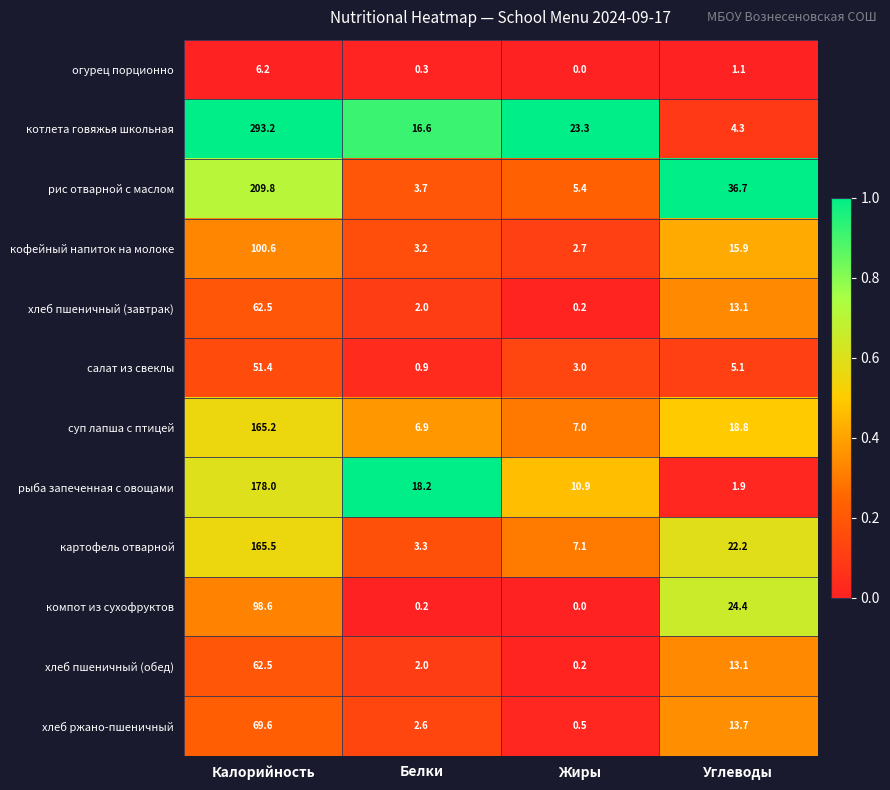

The value of хлеб ржано-пшеничный at Калорийность is 69.6. True or false?

True